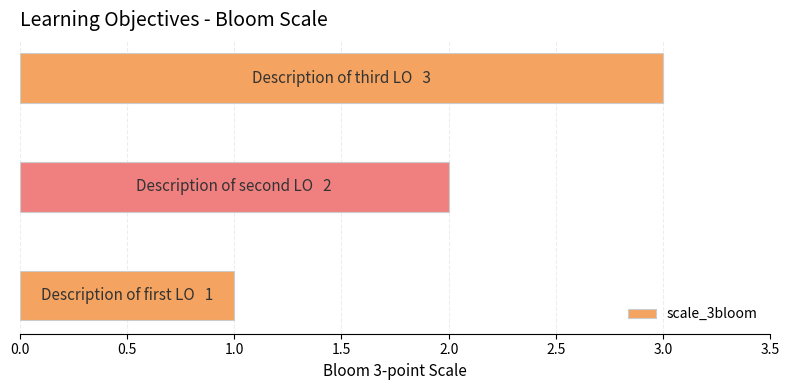

What is the sum of all values?

6